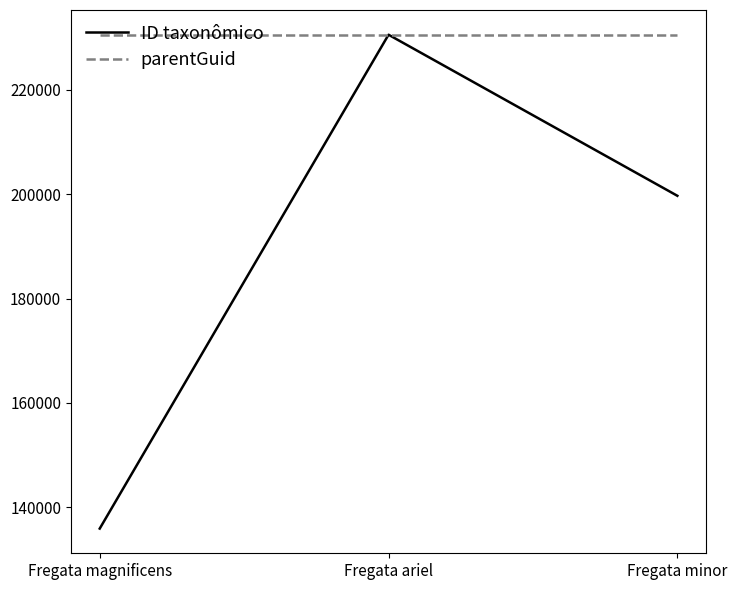

Which series has the largest range (max minus min)?

ID taxonômico